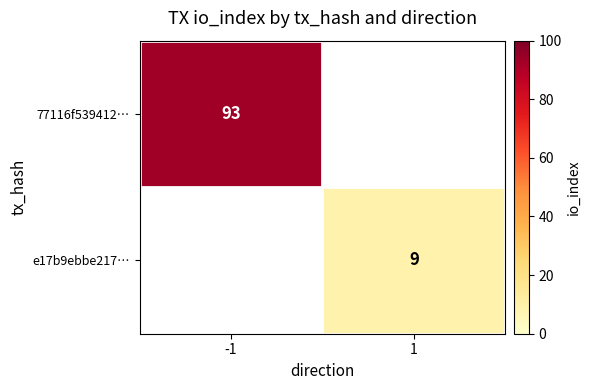

At which category does the chart reach its peak across all series?

-1